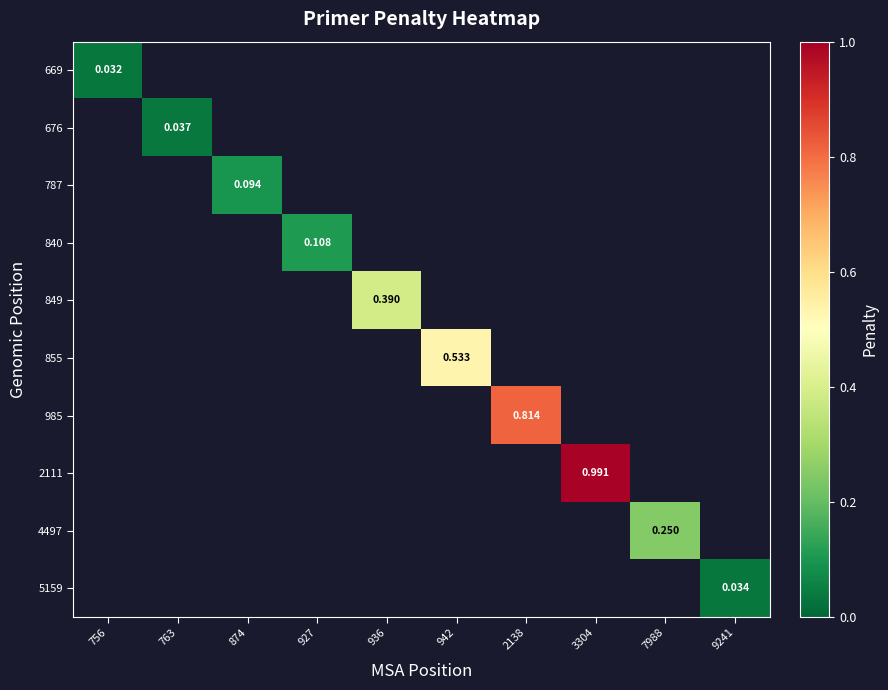

Which category has the lowest value across all series?

756